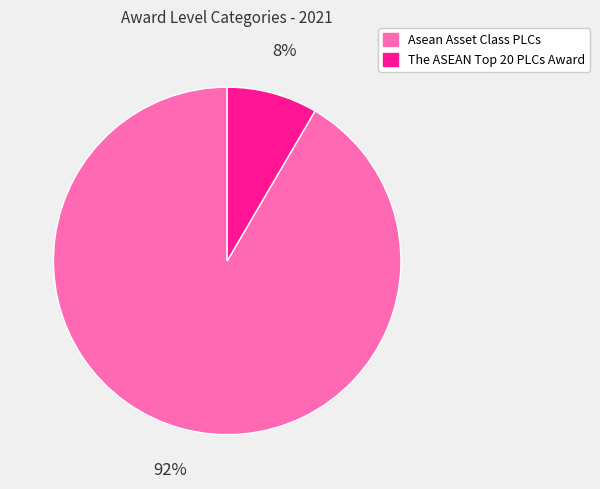

To the nearest percent, what portion does Asean Asset Class PLCs represent?

92%